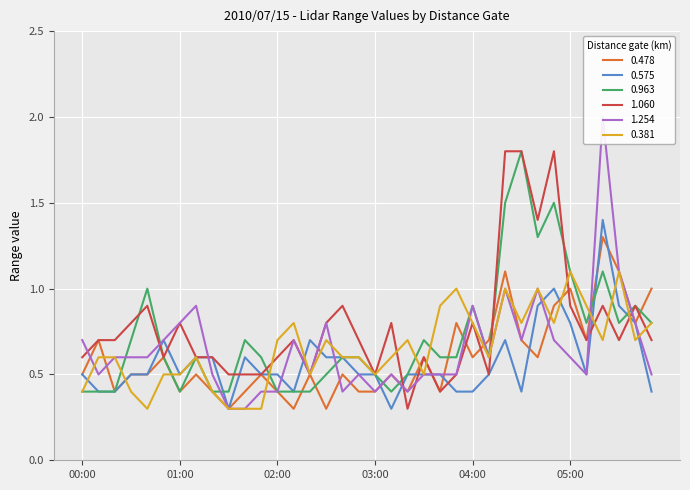

What are all the series names shown in the legend?

0.478, 0.575, 0.963, 1.060, 1.254, 0.381